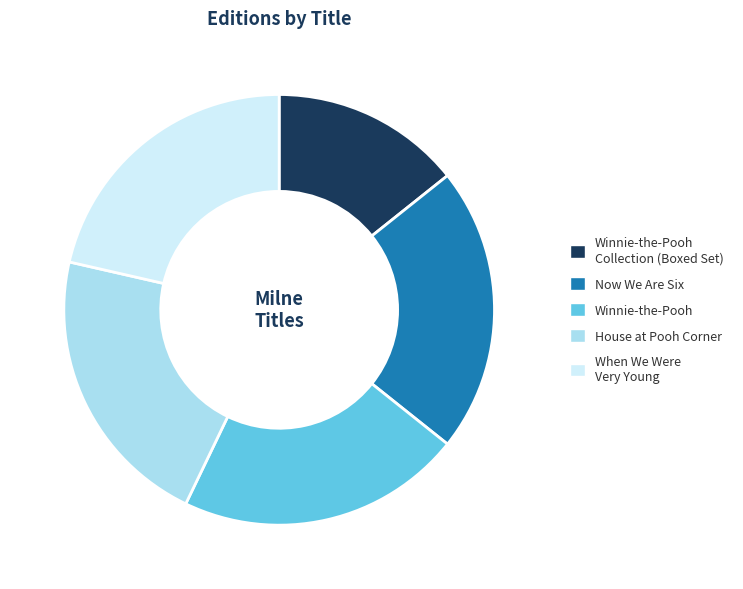

How many slices are in this pie chart?

5